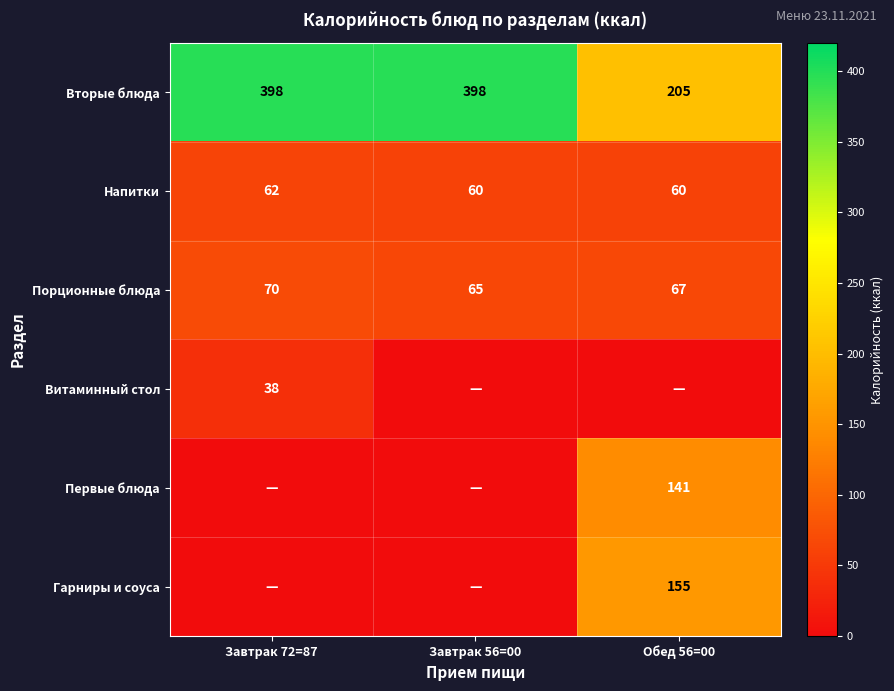

What value does the Вторые блюда series have at Завтрак 72=87?

398